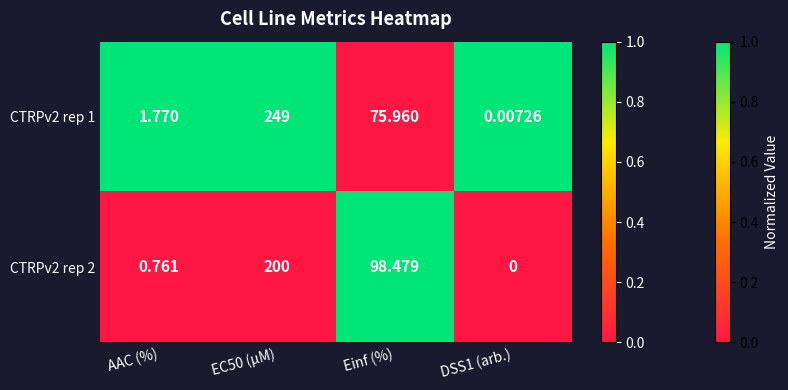

Which series has the largest range (max minus min)?

CTRPv2 rep 1